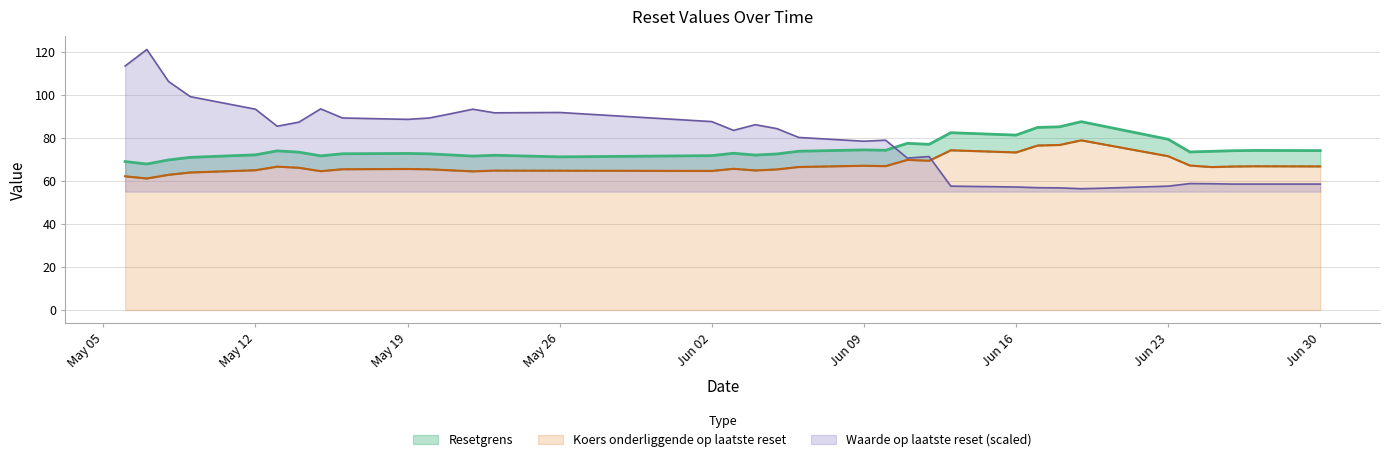

The Waarde op laatste reset series shows 6.6 at 2025-06-04. True or false?

False